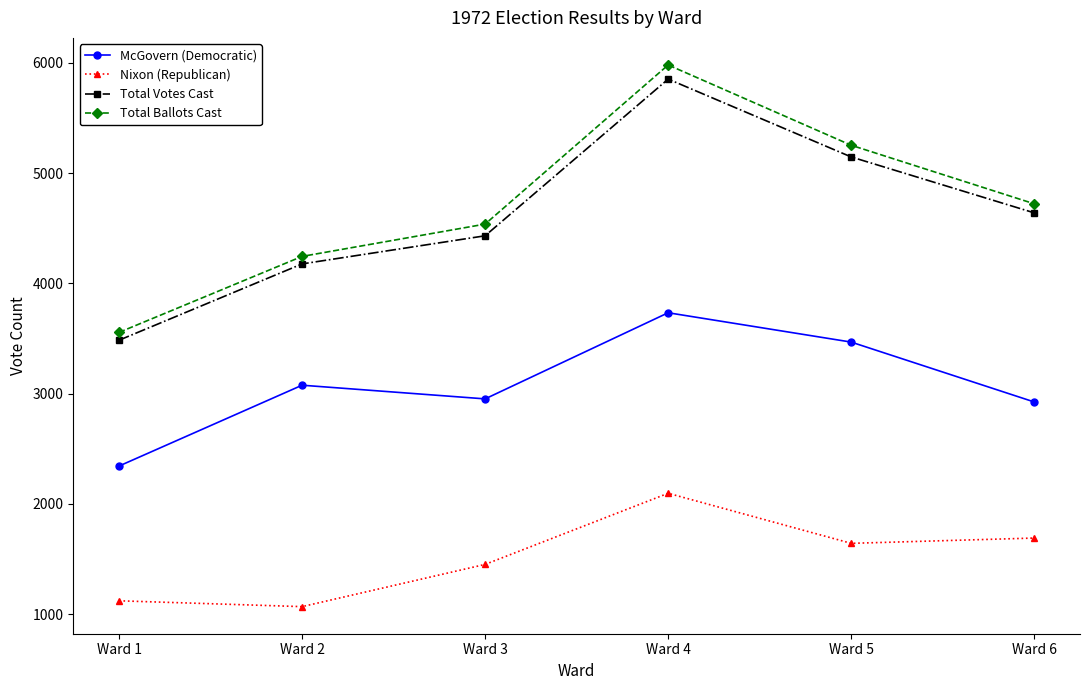

Is it true that Total Votes Cast equals 4639 at Ward 6?

True